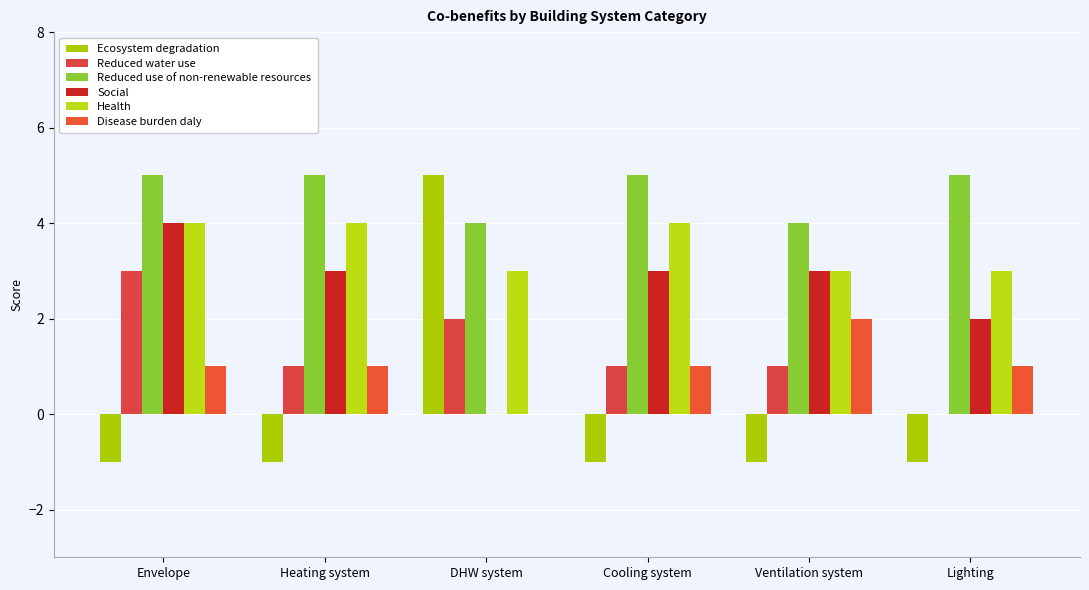

What is the label of the 3rd bar from the right?

Cooling system